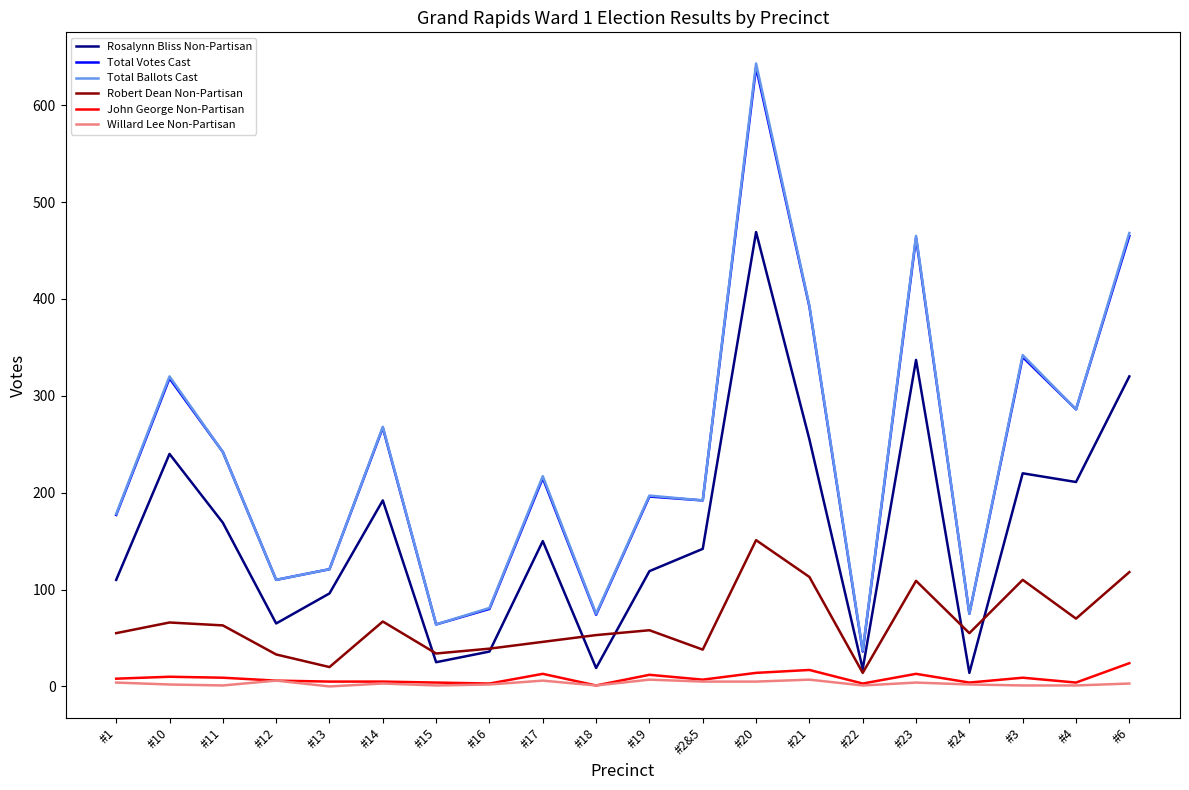

True or false: Total Ballots Cast has more than 2 points higher than both neighbors.

True